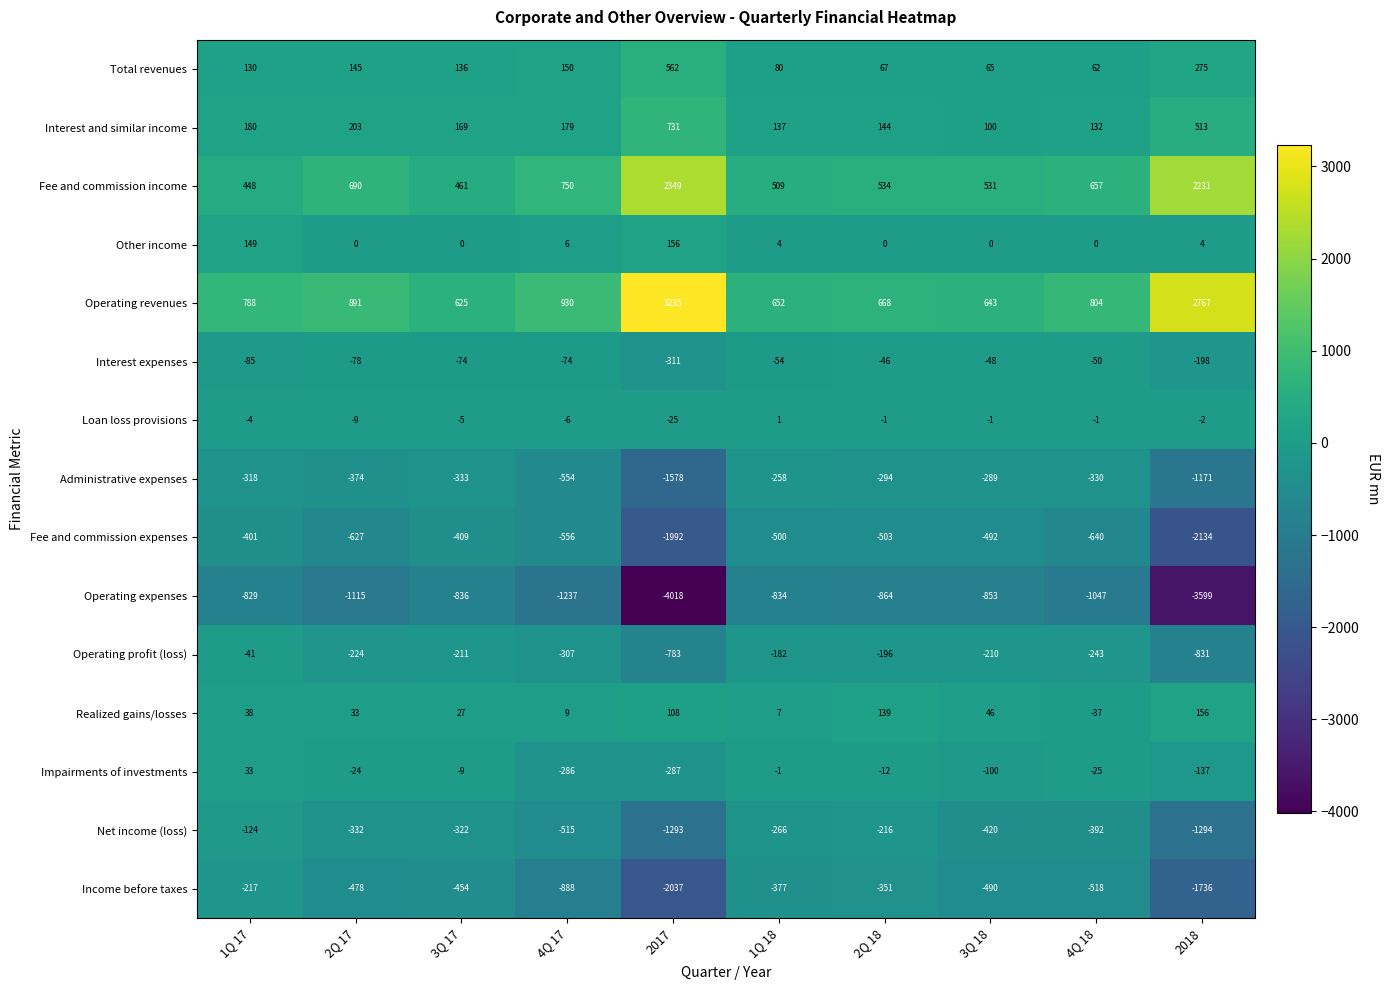

What is the average value of the Administrative expenses series?

-550